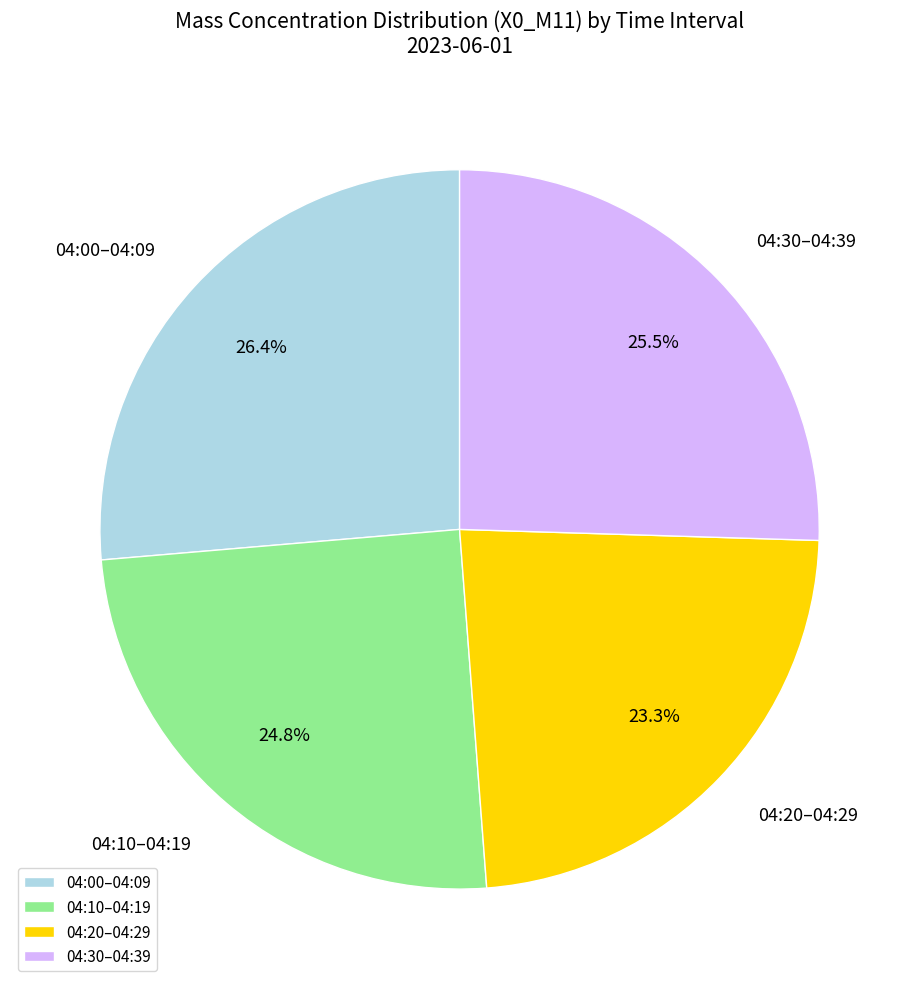

What is the smallest slice in the pie chart?

04:20–04:29